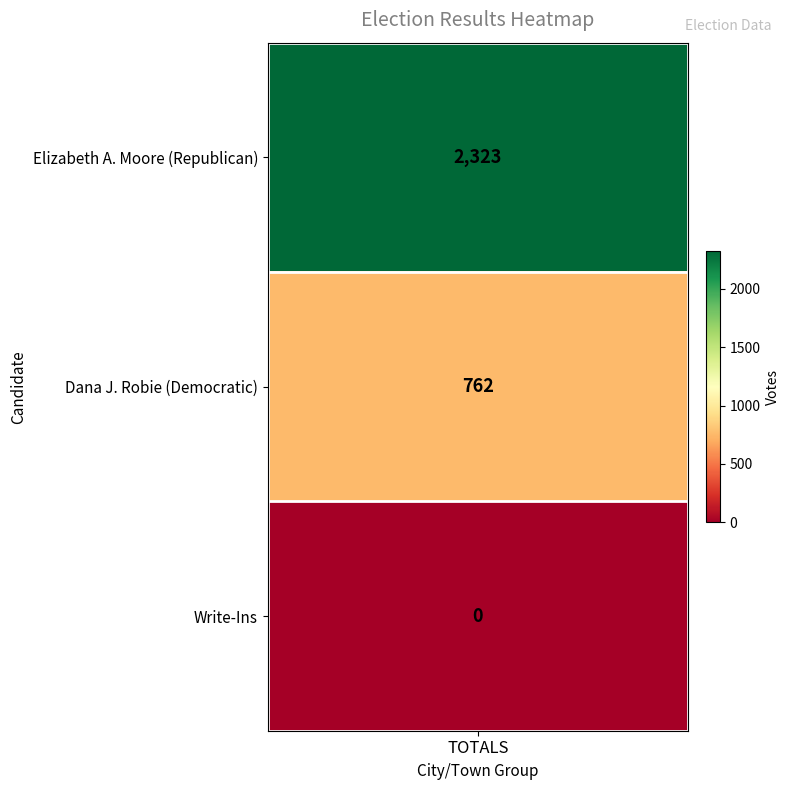

Rank the categories by value from lowest to highest.

Write-Ins, Dana J. Robie (Democratic), Elizabeth A. Moore (Republican)